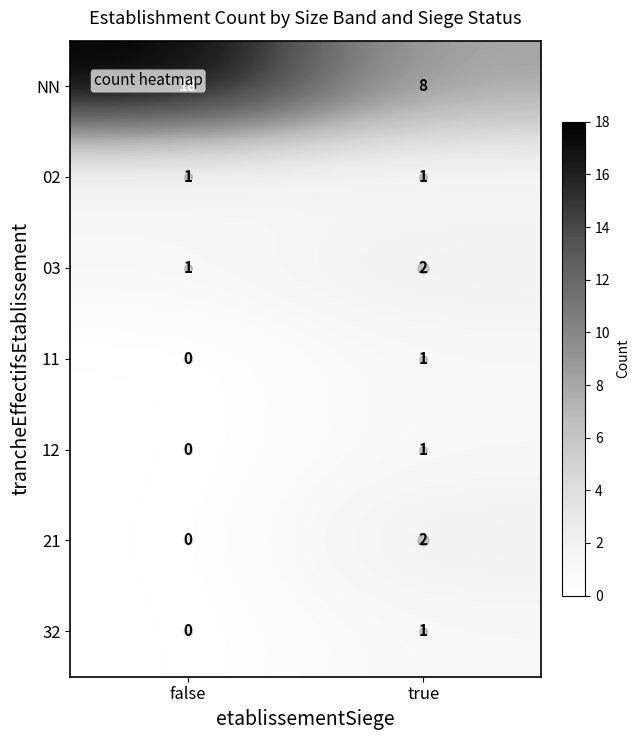

What is the total value across all series at false?

20